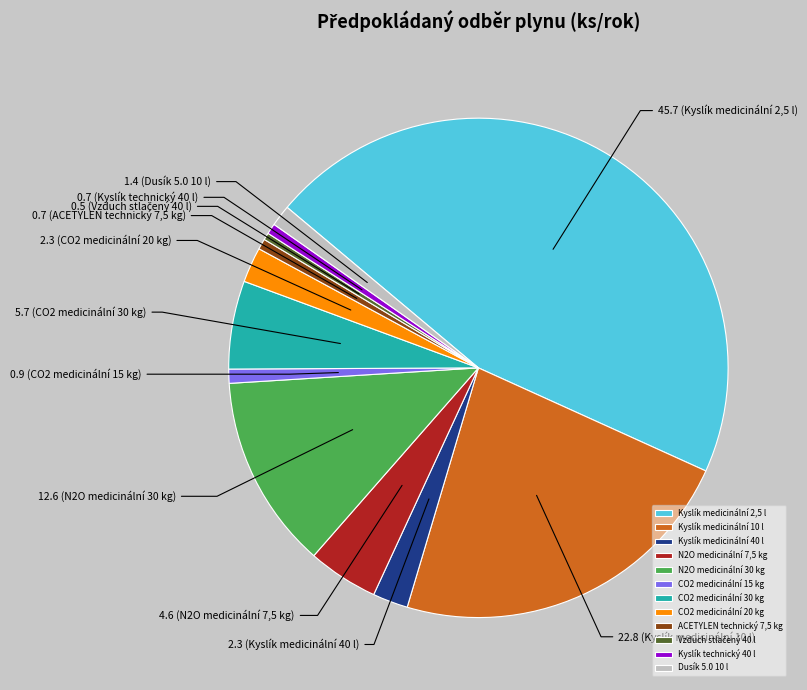

What is the largest slice in the pie chart?

Kyslík medicinální 2,5 l